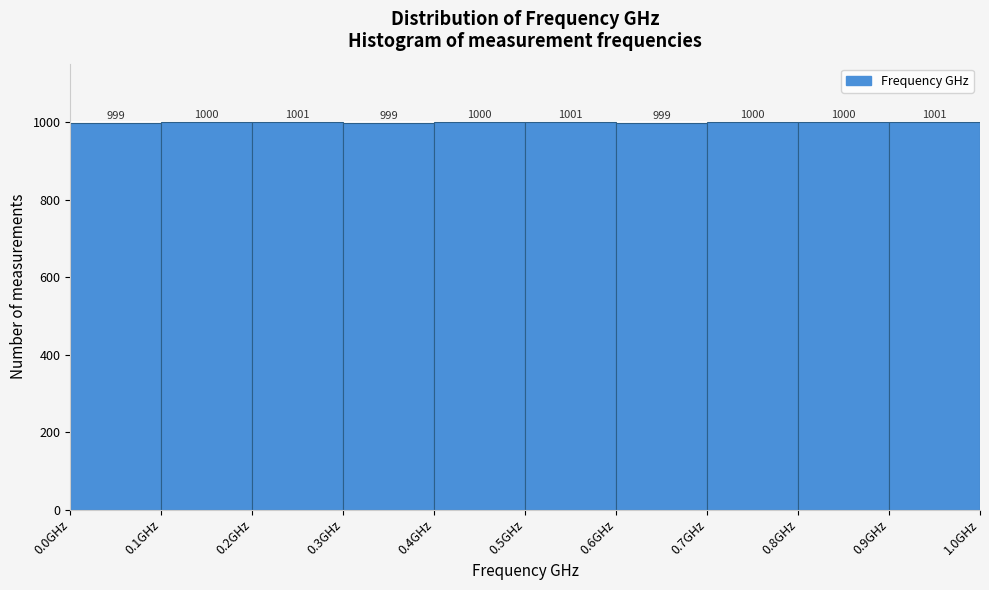

Reading left to right, transcribe this chart: for each bar, give the range it covers on the x-axis and its height.

0.0 to 0.1: 999
0.1 to 0.2: 1000
0.2 to 0.3: 1001
0.3 to 0.4: 999
0.4 to 0.5: 1000
0.5 to 0.6: 1001
0.6 to 0.7: 999
0.7 to 0.8: 1000
0.8 to 0.9: 1000
0.9 to 1.0: 1001